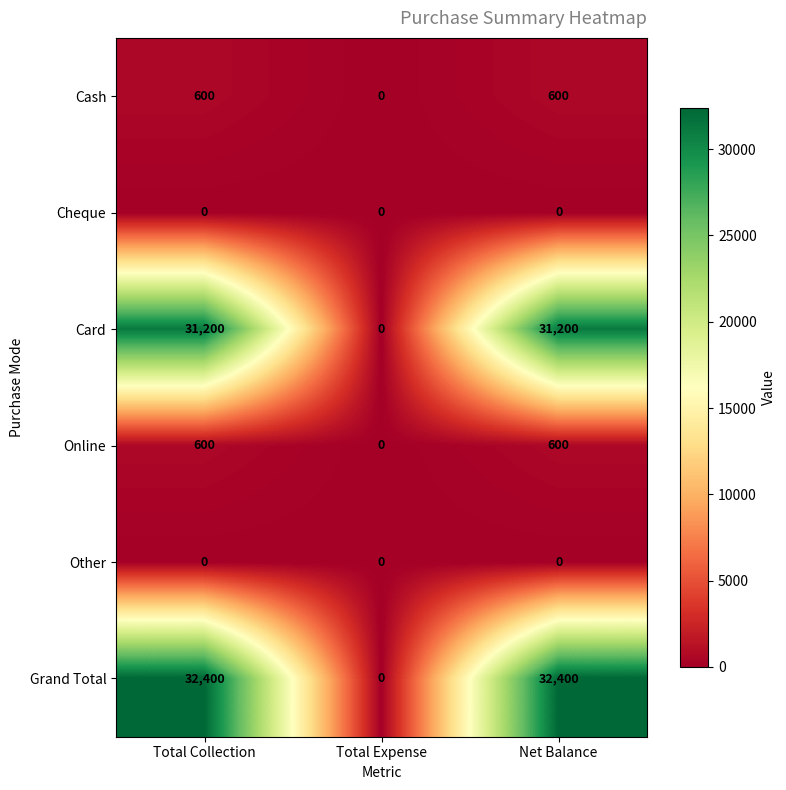

Which series has the largest range (max minus min)?

Grand Total